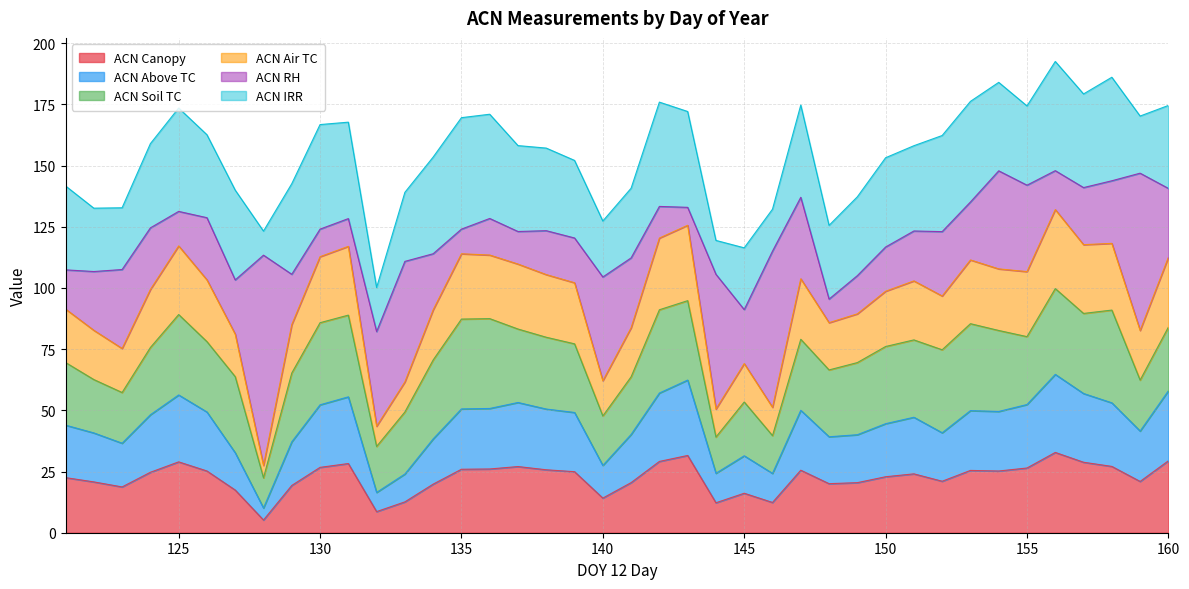

What are all the series names shown in the legend?

ACN Canopy, ACN Above TC, ACN Soil TC, ACN Air TC, ACN RH, ACN IRR